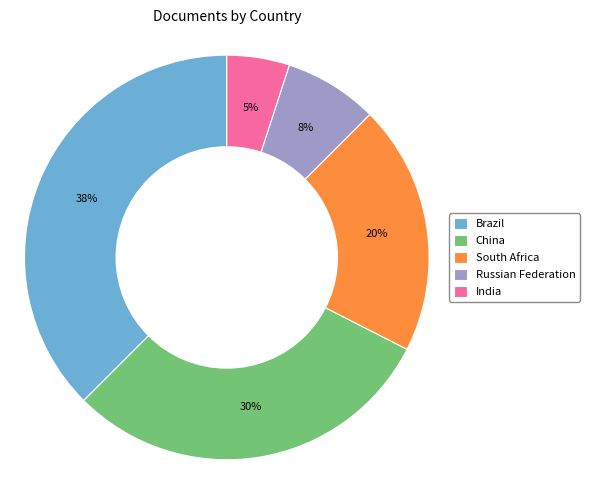

To the nearest percent, what portion does India represent?

5%